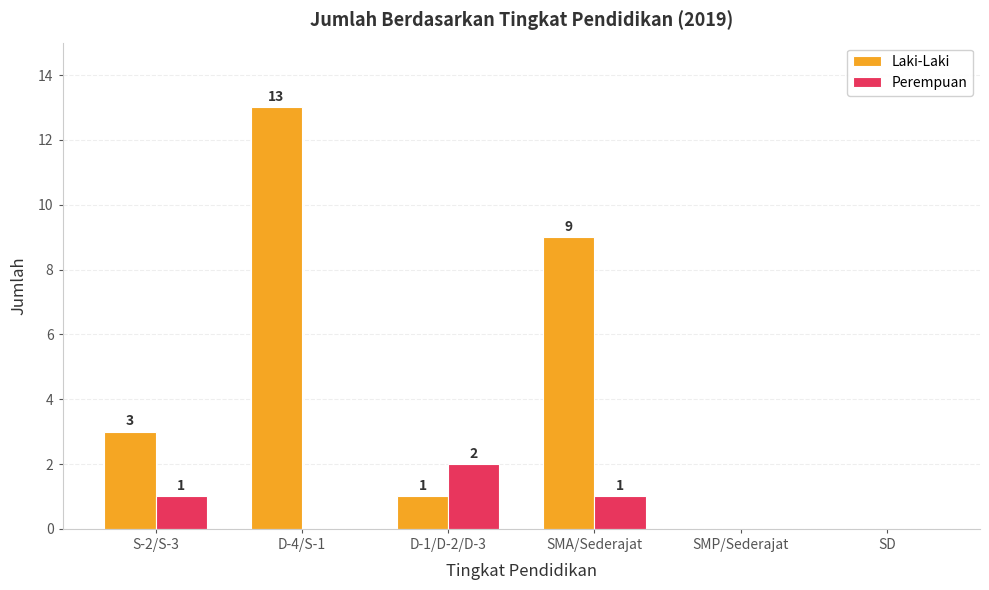

The value of Perempuan at SMP/Sederajat is 0. True or false?

True